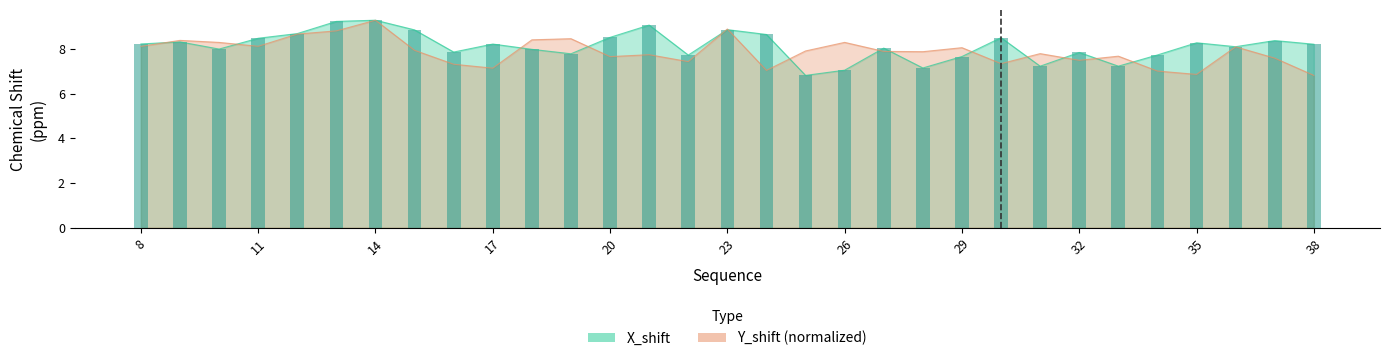

What is the value of the Y_shift bar at the 18th from the left?

7.9